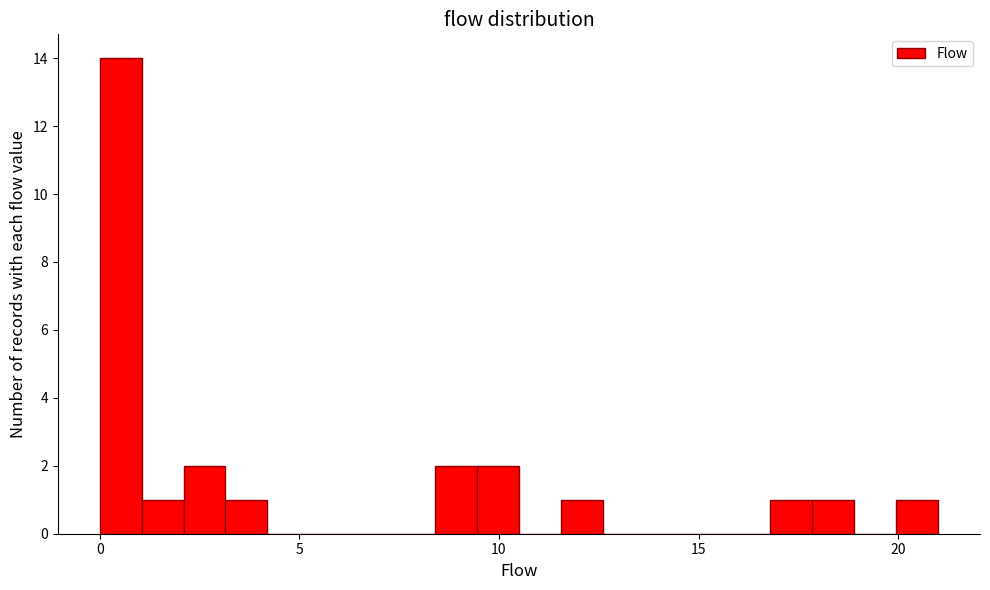

Read against the x-axis, roughly where is the centre of the tallest bar?

0.5